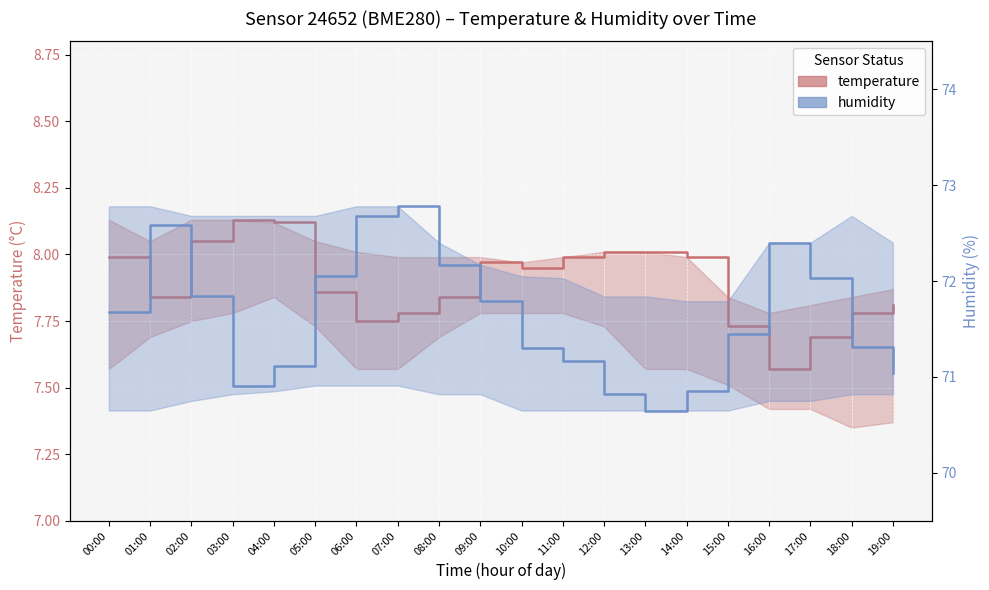

Is it true that humidity equals 72.0 at 17:00?

True